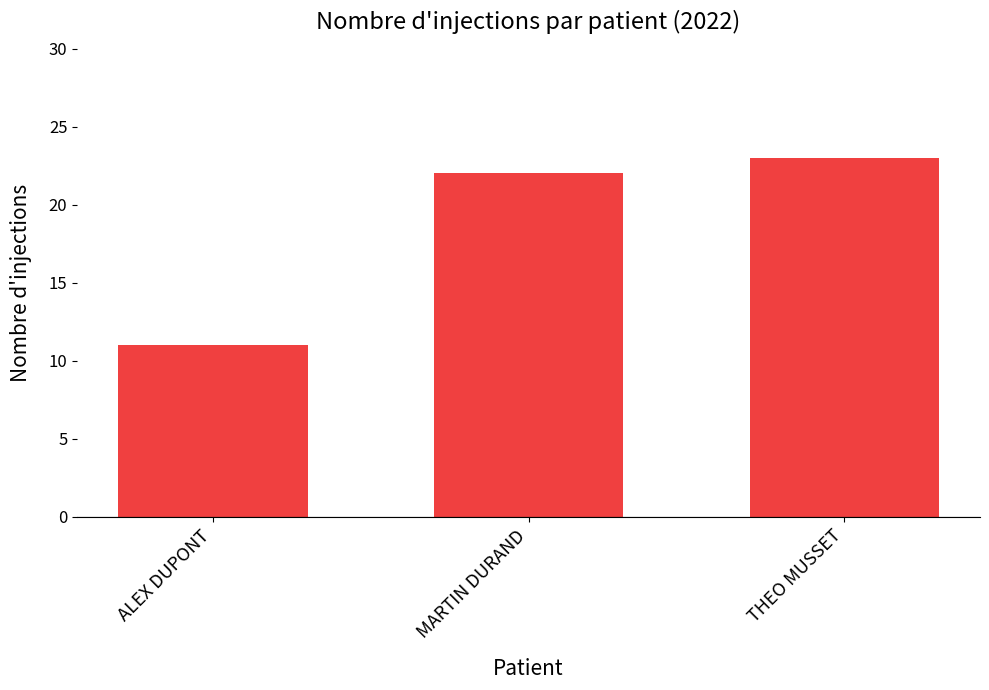

True or false: the data shows 30 at MARTIN DURAND.

False